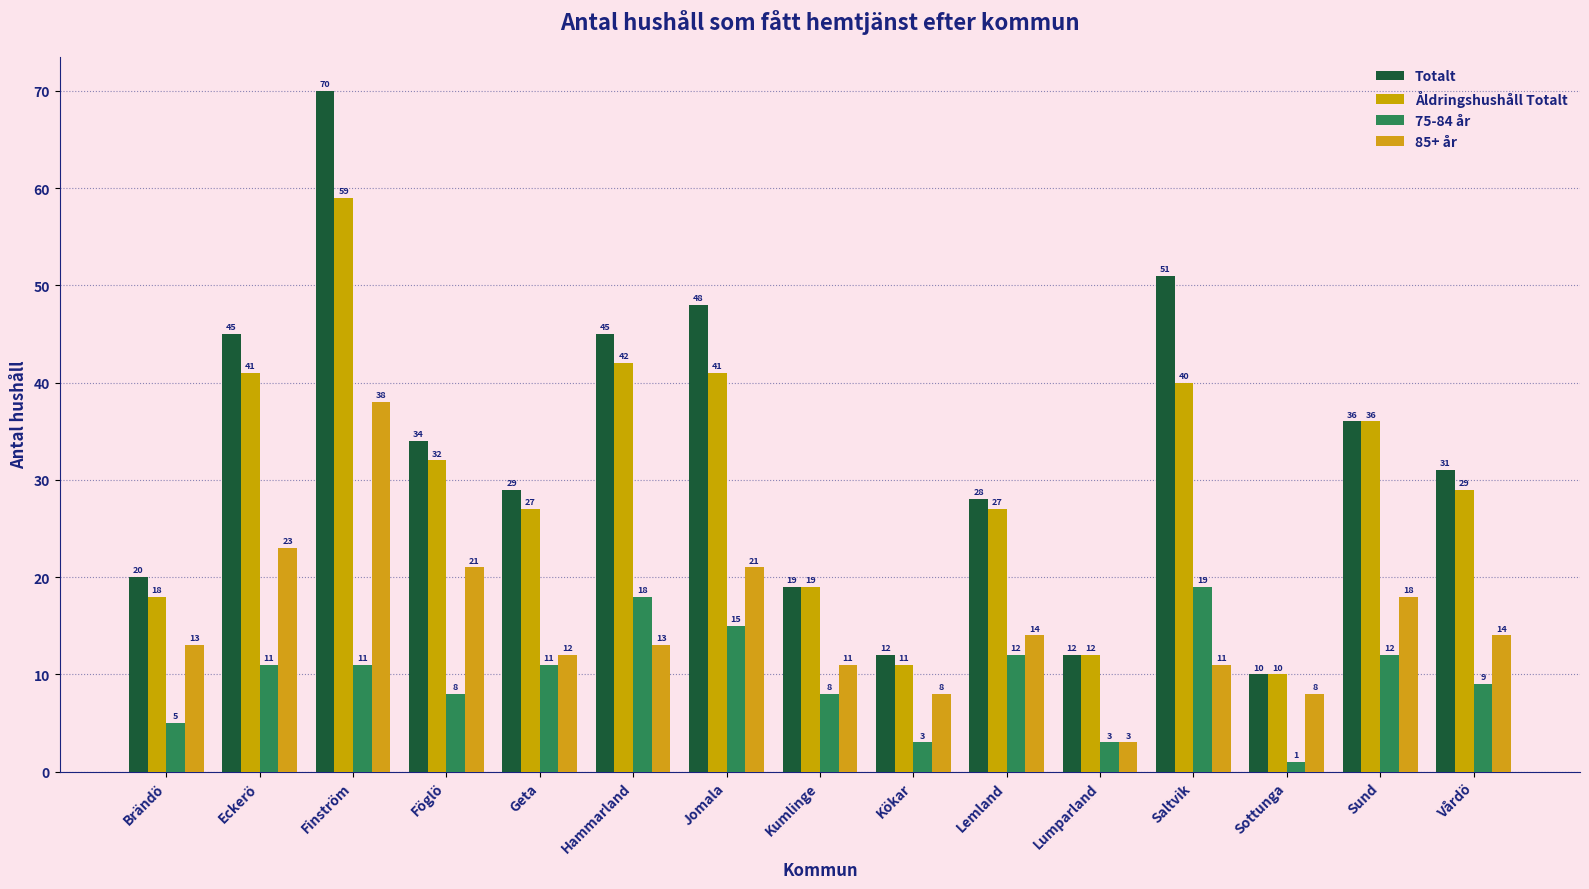

How many bars are there in each group?

4